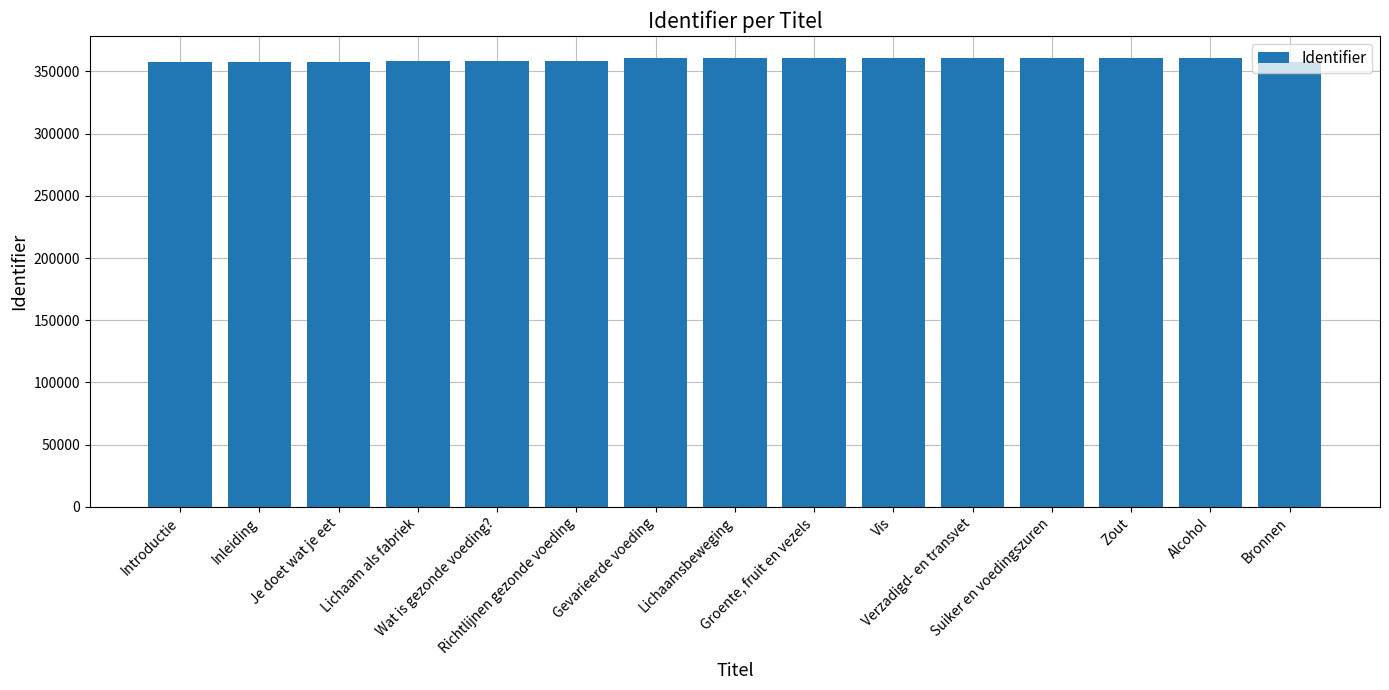

What is the smallest value displayed?

357763